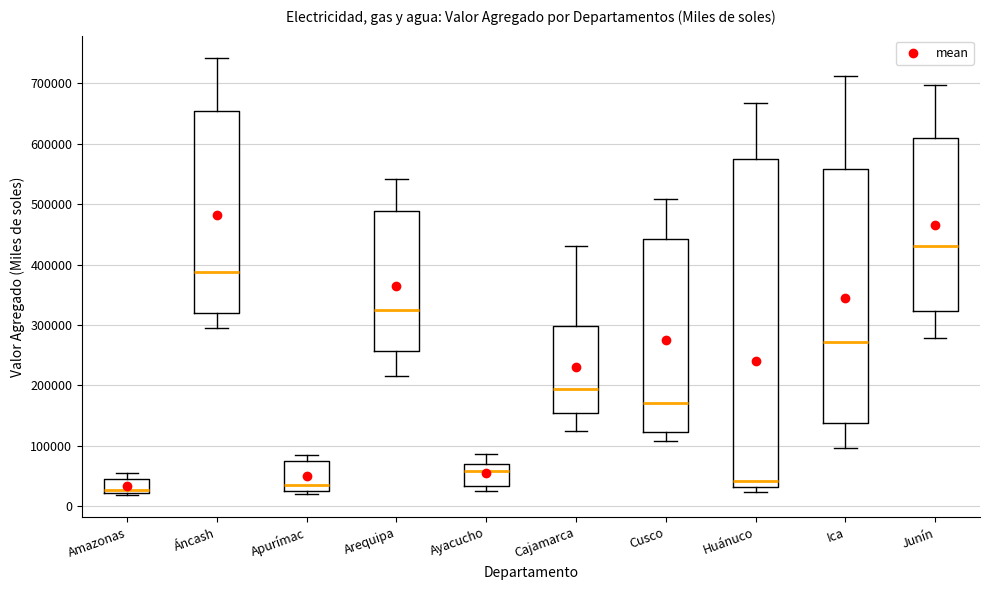

Reading left to right, read every box against the y-axis: the position of its median line, the range the box covers, and the ends of its whiskers. The values are not printed on the chart, so give them approximately, as read against the axis.

Amazonas: median 30000, box 20000 to 50000, whiskers 20000 (just below the box's lower edge) to 50000 (just above the box's upper edge)
Áncash: median 390000, box 320000 to 650000, whiskers 300000 to 740000
Apurímac: median 30000 (just above the box's lower edge), box 30000 to 70000, whiskers 20000 to 90000
Arequipa: median 320000, box 260000 to 490000, whiskers 210000 to 540000
Ayacucho: median 60000, box 30000 to 70000, whiskers 20000 to 90000
Cajamarca: median 190000, box 150000 to 300000, whiskers 120000 to 430000
Cusco: median 170000, box 120000 to 440000, whiskers 110000 to 510000
Huánuco: median 40000, box 30000 to 570000, whiskers 20000 to 670000
Ica: median 270000, box 140000 to 560000, whiskers 100000 to 710000
Junín: median 430000, box 320000 to 610000, whiskers 280000 to 700000